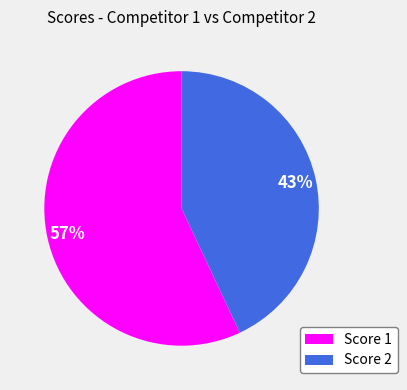

To the nearest percent, what is the difference between the largest and smallest slice percentages?

14%